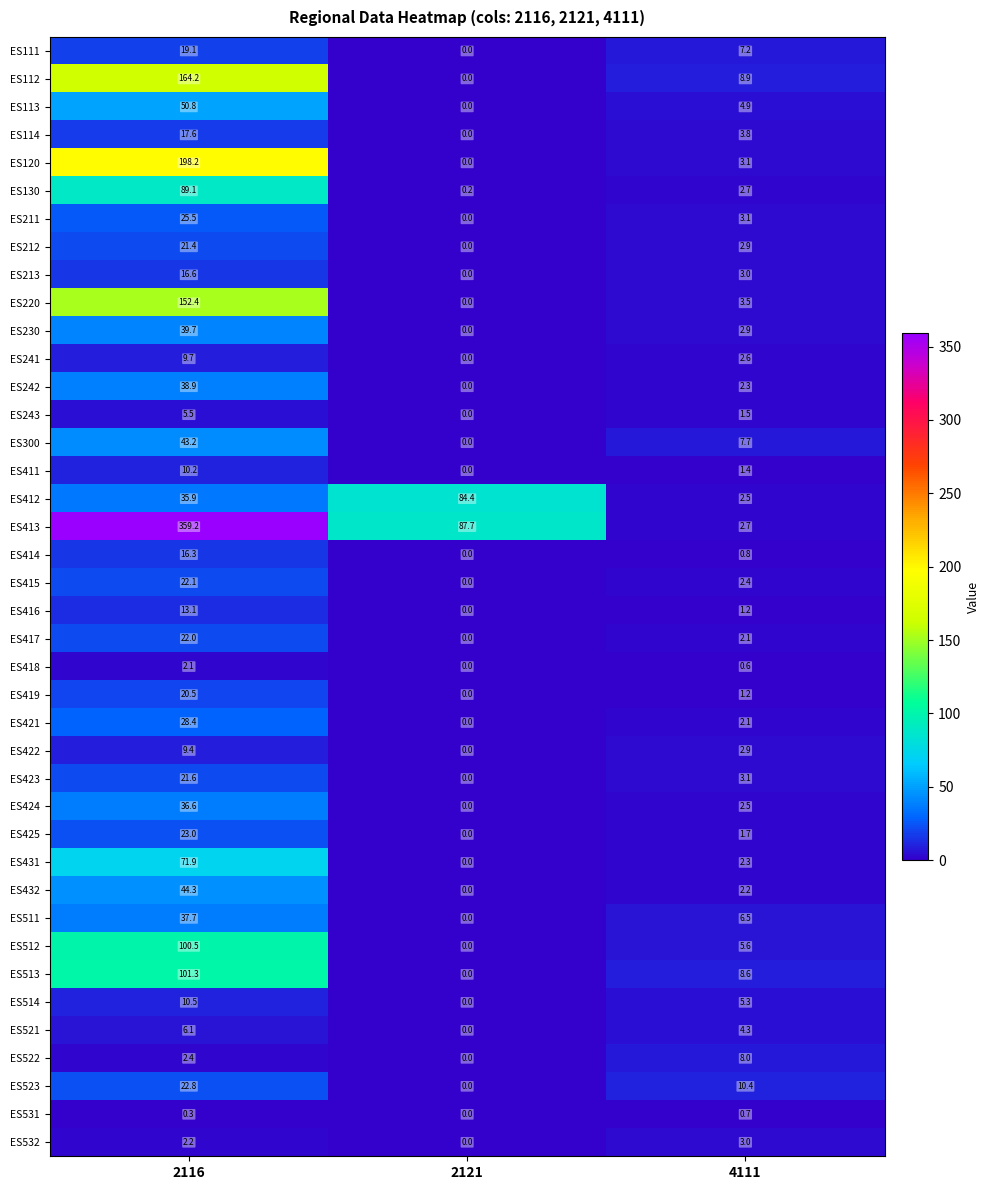

Which series has the largest range (max minus min)?

ES413